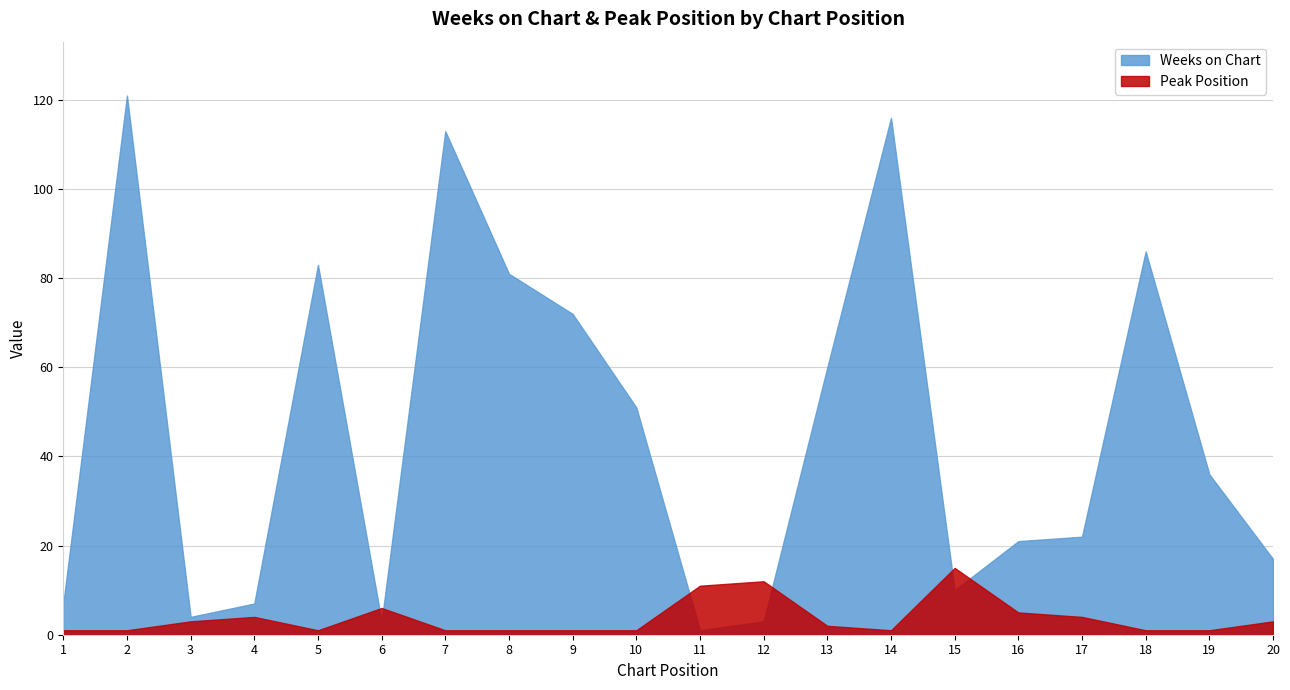

Which series has the widest spread of values?

Weeks on Chart